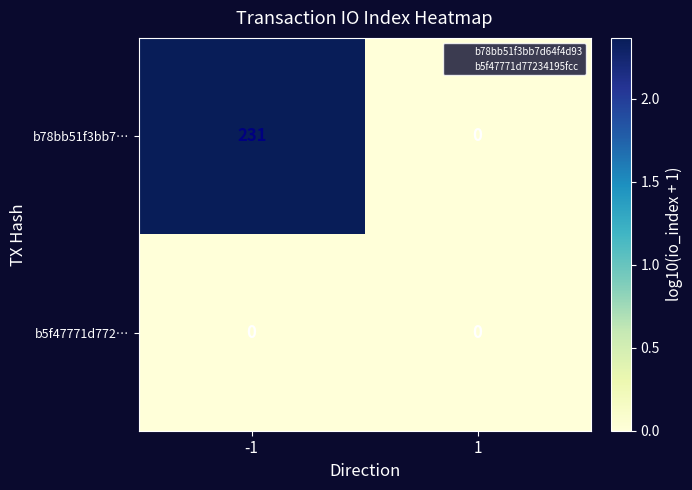

What is the average value of the b78bb51f3bb7… series?

116